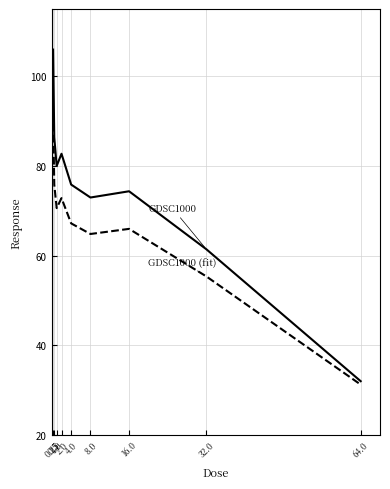

What is the minimum value shown in the chart?

31.2